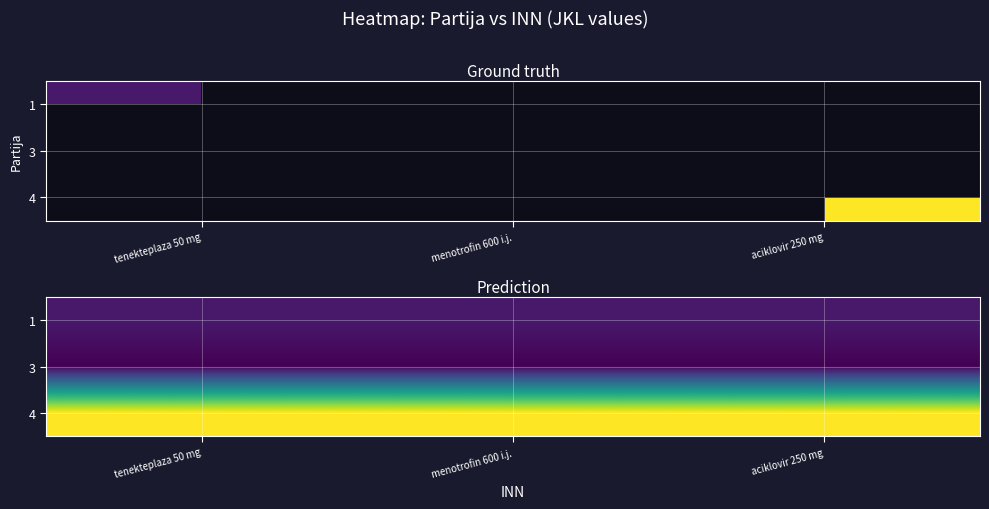

True or false: 3 has a value of 44087 at tenekteplaza 50 mg.

True